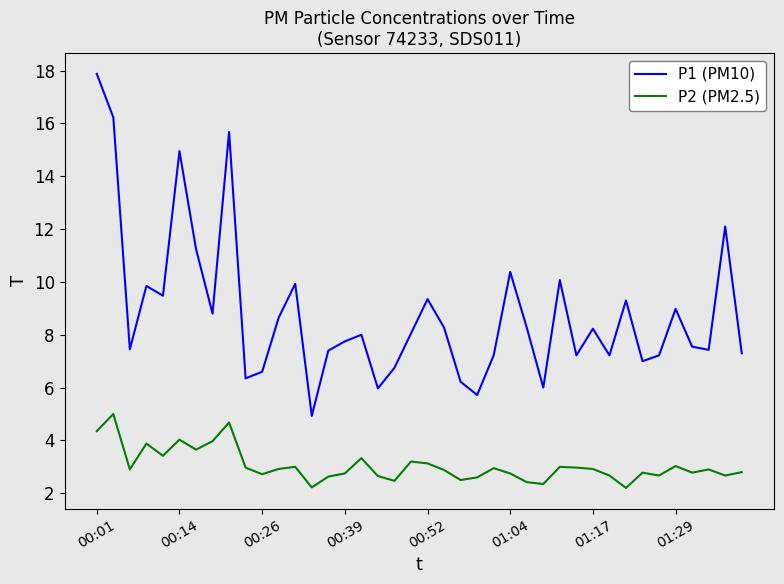

Which series has the widest spread of values?

P1 (PM10)